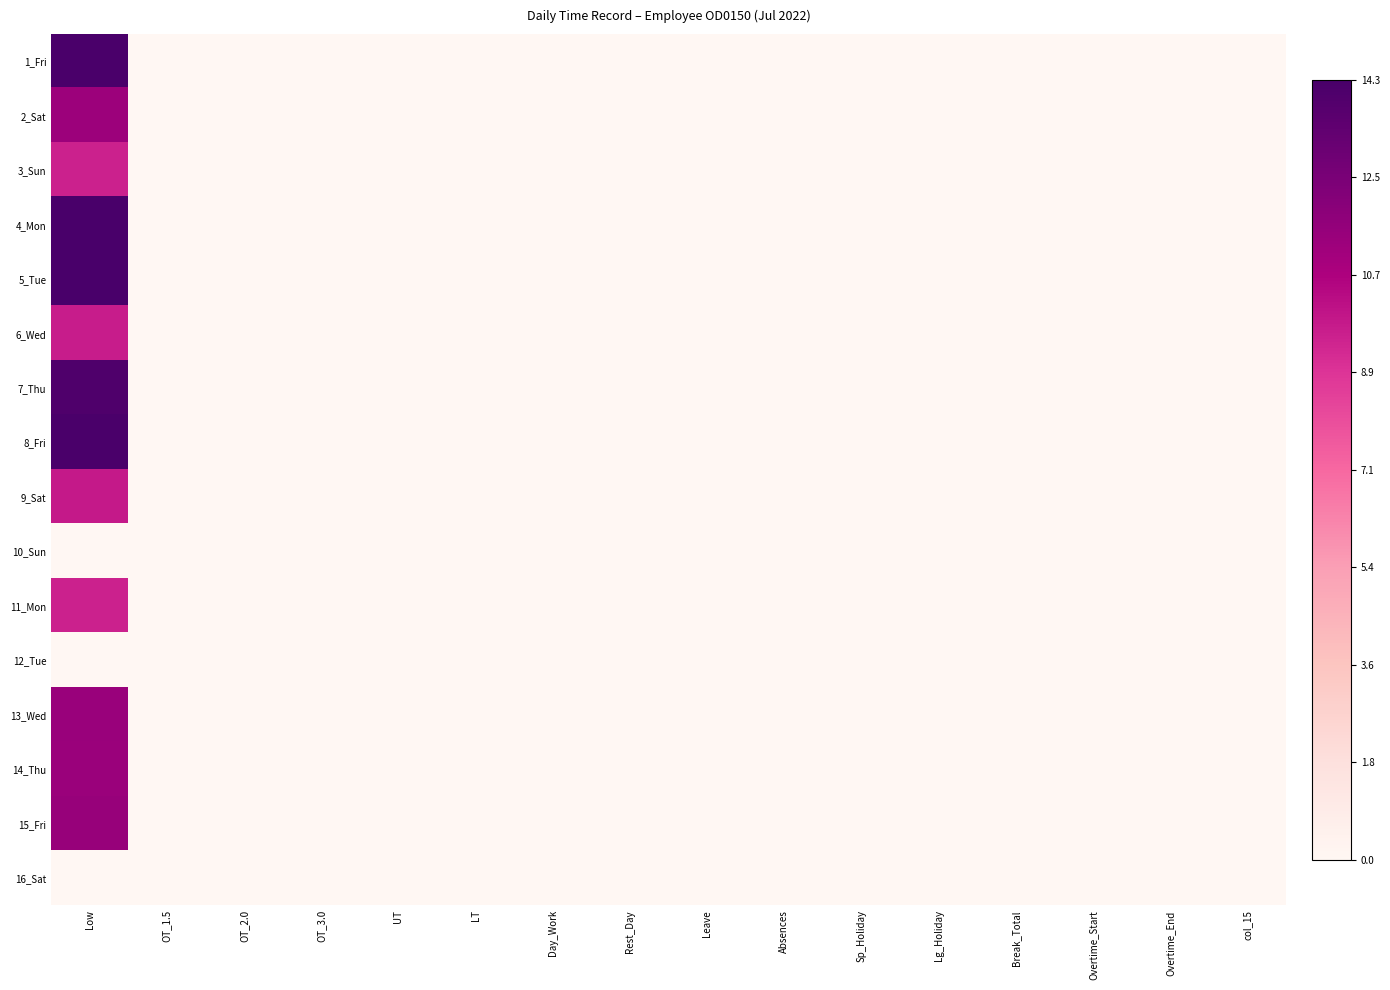

Reading left to right, transcribe all the data shown in this chart.

1_Fri: Low=1.0	OT_1.5=0.0	OT_2.0=0.0	OT_3.0=0.0	UT=0.0	LT=0.0	Day_Work=0.0	Rest_Day=0.0	Leave=0.0	Absences=0.0	Sp_Holiday=0.0	Lg_Holiday=0.0	Break_Total=0.0	Overtime_Start=0.0	Overtime_End=0.0	col_15=0.0
2_Sat: Low=0.8	OT_1.5=0.0	OT_2.0=0.0	OT_3.0=0.0	UT=0.0	LT=0.0	Day_Work=0.0	Rest_Day=0.0	Leave=0.0	Absences=0.0	Sp_Holiday=0.0	Lg_Holiday=0.0	Break_Total=0.0	Overtime_Start=0.0	Overtime_End=0.0	col_15=0.0
3_Sun: Low=0.7	OT_1.5=0.0	OT_2.0=0.0	OT_3.0=0.0	UT=0.0	LT=0.0	Day_Work=0.0	Rest_Day=0.0	Leave=0.0	Absences=0.0	Sp_Holiday=0.0	Lg_Holiday=0.0	Break_Total=0.0	Overtime_Start=0.0	Overtime_End=0.0	col_15=0.0
4_Mon: Low=1.0	OT_1.5=0.0	OT_2.0=0.0	OT_3.0=0.0	UT=0.0	LT=0.0	Day_Work=0.0	Rest_Day=0.0	Leave=0.0	Absences=0.0	Sp_Holiday=0.0	Lg_Holiday=0.0	Break_Total=0.0	Overtime_Start=0.0	Overtime_End=0.0	col_15=0.0
5_Tue: Low=1.0	OT_1.5=0.0	OT_2.0=0.0	OT_3.0=0.0	UT=0.0	LT=0.0	Day_Work=0.0	Rest_Day=0.0	Leave=0.0	Absences=0.0	Sp_Holiday=0.0	Lg_Holiday=0.0	Break_Total=0.0	Overtime_Start=0.0	Overtime_End=0.0	col_15=0.0
6_Wed: Low=0.7	OT_1.5=0.0	OT_2.0=0.0	OT_3.0=0.0	UT=0.0	LT=0.0	Day_Work=0.0	Rest_Day=0.0	Leave=0.0	Absences=0.0	Sp_Holiday=0.0	Lg_Holiday=0.0	Break_Total=0.0	Overtime_Start=0.0	Overtime_End=0.0	col_15=0.0
7_Thu: Low=1.0	OT_1.5=0.0	OT_2.0=0.0	OT_3.0=0.0	UT=0.0	LT=0.0	Day_Work=0.0	Rest_Day=0.0	Leave=0.0	Absences=0.0	Sp_Holiday=0.0	Lg_Holiday=0.0	Break_Total=0.0	Overtime_Start=0.0	Overtime_End=0.0	col_15=0.0
8_Fri: Low=1.0	OT_1.5=0.0	OT_2.0=0.0	OT_3.0=0.0	UT=0.0	LT=0.0	Day_Work=0.0	Rest_Day=0.0	Leave=0.0	Absences=0.0	Sp_Holiday=0.0	Lg_Holiday=0.0	Break_Total=0.0	Overtime_Start=0.0	Overtime_End=0.0	col_15=0.0
9_Sat: Low=0.7	OT_1.5=0.0	OT_2.0=0.0	OT_3.0=0.0	UT=0.0	LT=0.0	Day_Work=0.0	Rest_Day=0.0	Leave=0.0	Absences=0.0	Sp_Holiday=0.0	Lg_Holiday=0.0	Break_Total=0.0	Overtime_Start=0.0	Overtime_End=0.0	col_15=0.0
10_Sun: Low=0.0	OT_1.5=0.0	OT_2.0=0.0	OT_3.0=0.0	UT=0.0	LT=0.0	Day_Work=0.0	Rest_Day=0.0	Leave=0.0	Absences=0.0	Sp_Holiday=0.0	Lg_Holiday=0.0	Break_Total=0.0	Overtime_Start=0.0	Overtime_End=0.0	col_15=0.0
11_Mon: Low=0.7	OT_1.5=0.0	OT_2.0=0.0	OT_3.0=0.0	UT=0.0	LT=0.0	Day_Work=0.0	Rest_Day=0.0	Leave=0.0	Absences=0.0	Sp_Holiday=0.0	Lg_Holiday=0.0	Break_Total=0.0	Overtime_Start=0.0	Overtime_End=0.0	col_15=0.0
12_Tue: Low=0.0	OT_1.5=0.0	OT_2.0=0.0	OT_3.0=0.0	UT=0.0	LT=0.0	Day_Work=0.0	Rest_Day=0.0	Leave=0.0	Absences=0.0	Sp_Holiday=0.0	Lg_Holiday=0.0	Break_Total=0.0	Overtime_Start=0.0	Overtime_End=0.0	col_15=0.0
13_Wed: Low=0.8	OT_1.5=0.0	OT_2.0=0.0	OT_3.0=0.0	UT=0.0	LT=0.0	Day_Work=0.0	Rest_Day=0.0	Leave=0.0	Absences=0.0	Sp_Holiday=0.0	Lg_Holiday=0.0	Break_Total=0.0	Overtime_Start=0.0	Overtime_End=0.0	col_15=0.0
14_Thu: Low=0.8	OT_1.5=0.0	OT_2.0=0.0	OT_3.0=0.0	UT=0.0	LT=0.0	Day_Work=0.0	Rest_Day=0.0	Leave=0.0	Absences=0.0	Sp_Holiday=0.0	Lg_Holiday=0.0	Break_Total=0.0	Overtime_Start=0.0	Overtime_End=0.0	col_15=0.0
15_Fri: Low=0.8	OT_1.5=0.0	OT_2.0=0.0	OT_3.0=0.0	UT=0.0	LT=0.0	Day_Work=0.0	Rest_Day=0.0	Leave=0.0	Absences=0.0	Sp_Holiday=0.0	Lg_Holiday=0.0	Break_Total=0.0	Overtime_Start=0.0	Overtime_End=0.0	col_15=0.0
16_Sat: Low=0.0	OT_1.5=0.0	OT_2.0=0.0	OT_3.0=0.0	UT=0.0	LT=0.0	Day_Work=0.0	Rest_Day=0.0	Leave=0.0	Absences=0.0	Sp_Holiday=0.0	Lg_Holiday=0.0	Break_Total=0.0	Overtime_Start=0.0	Overtime_End=0.0	col_15=0.0